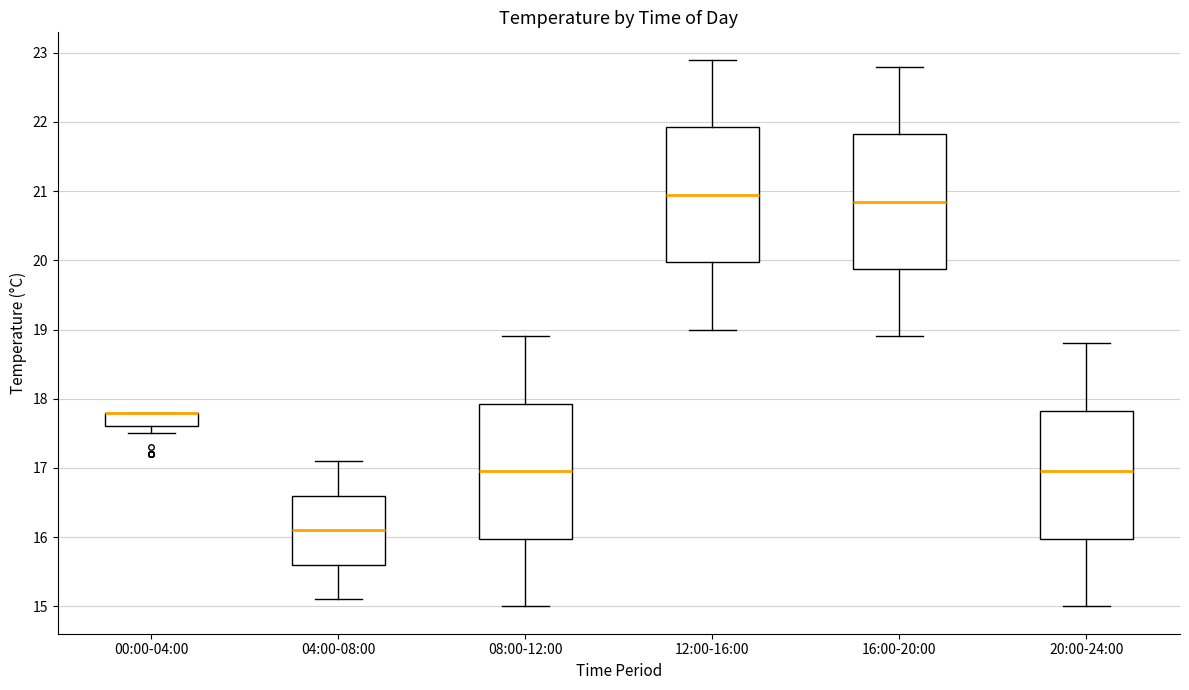

Reading left to right, transcribe this box plot: for each box, give where its median line is, the range the box spans, and where its two whiskers end, as read against the y-axis. The values are not printed on the chart, so give them approximately, as read against the axis.

00:00-04:00: median 17.8 (drawn on the box's upper edge), box 17.6 to 17.8, whiskers 17.5 to 17.8
04:00-08:00: median 16.1, box 15.6 to 16.6, whiskers 15.1 to 17.1
08:00-12:00: median 17.0, box 16.0 to 17.9, whiskers 15.0 to 18.9
12:00-16:00: median 21.0, box 20.0 to 21.9, whiskers 19.0 to 22.9
16:00-20:00: median 20.9, box 19.9 to 21.8, whiskers 18.9 to 22.8
20:00-24:00: median 17.0, box 16.0 to 17.8, whiskers 15.0 to 18.8